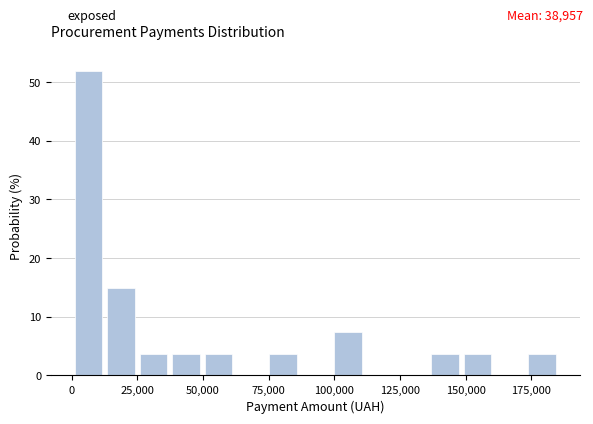

Read against the x-axis, roughly where is the centre of the tallest bar?

5000